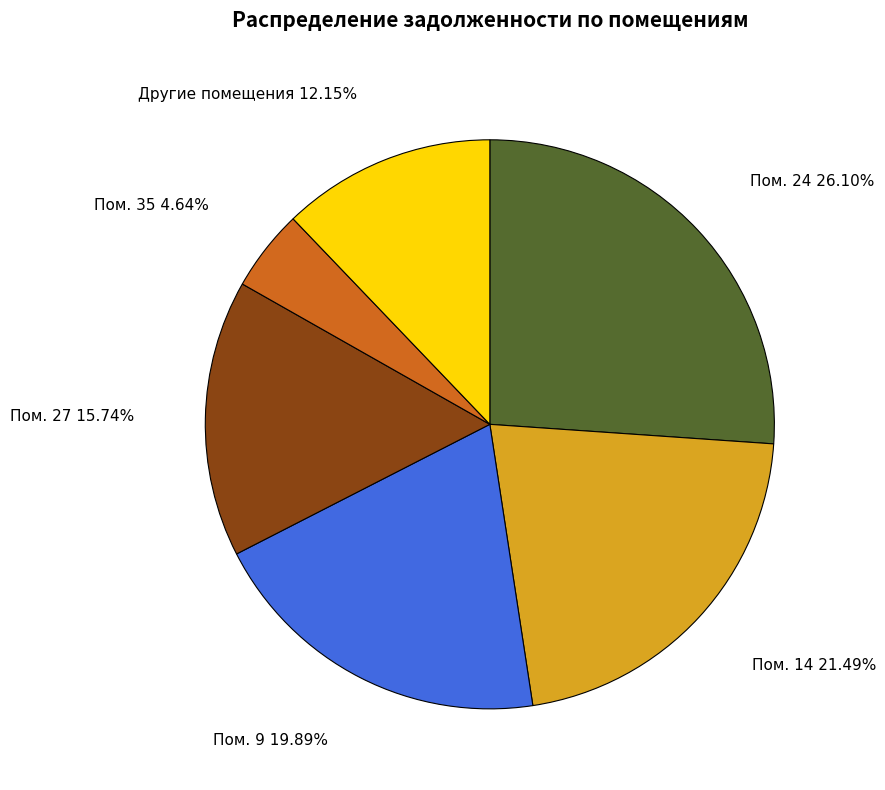

Rank the categories by value from lowest to highest.

Пом. 35 4.64%, Другие помещения 12.15%, Пом. 27 15.74%, Пом. 9 19.89%, Пом. 14 21.49%, Пом. 24 26.10%